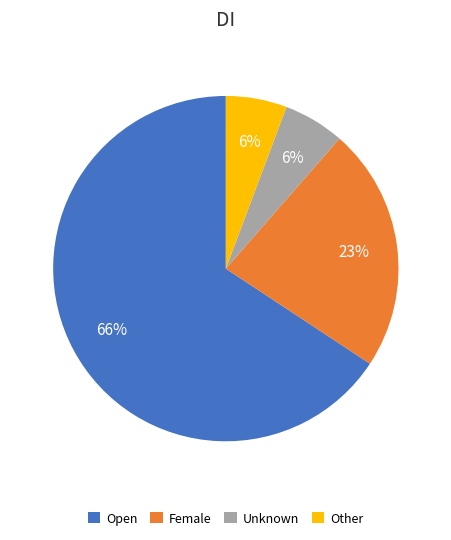

What percentage is the Female slice, to the nearest percent?

23%